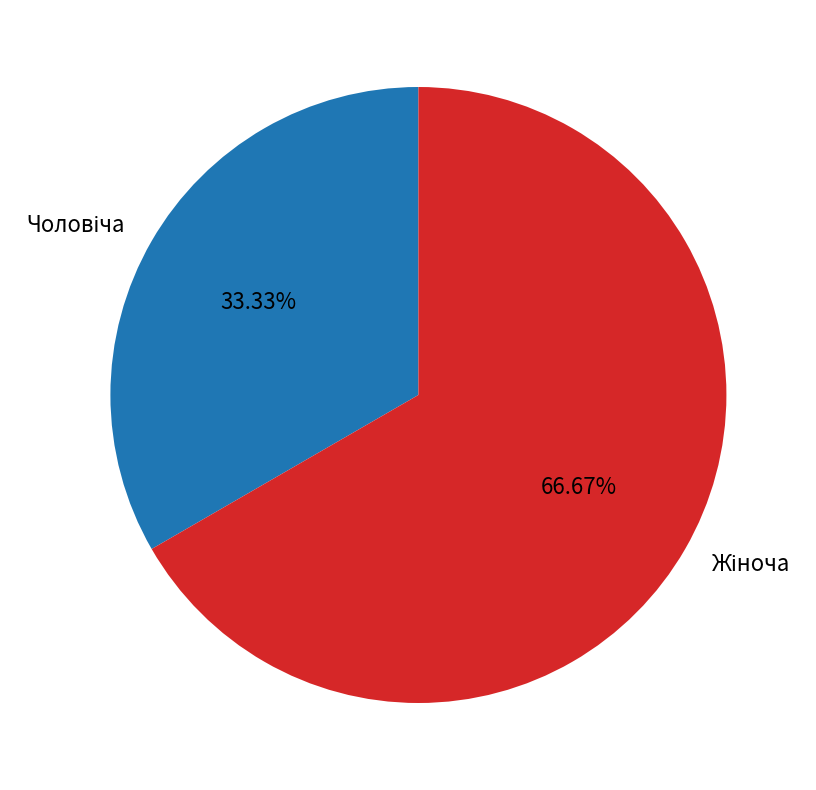

Is there any slice that represents more than half of the pie?

Yes